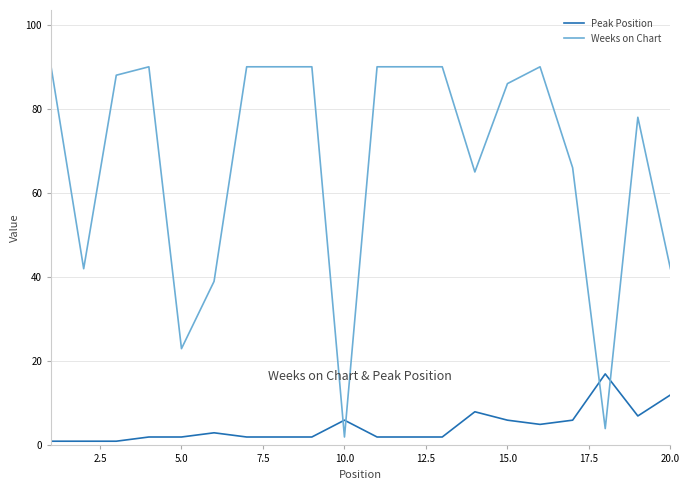

What are all the series names shown in the legend?

Peak Position, Weeks on Chart